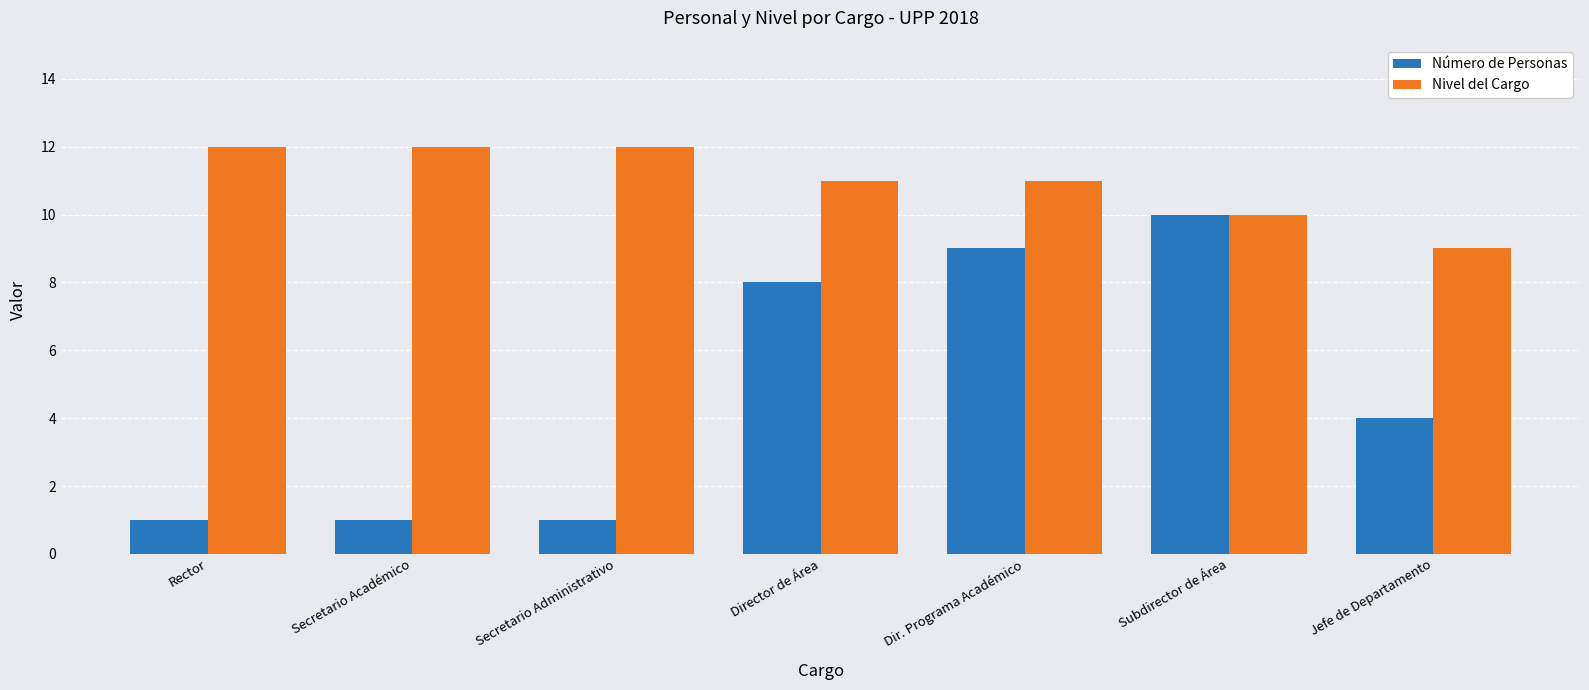

Which series has the largest total across all categories?

Nivel del Cargo